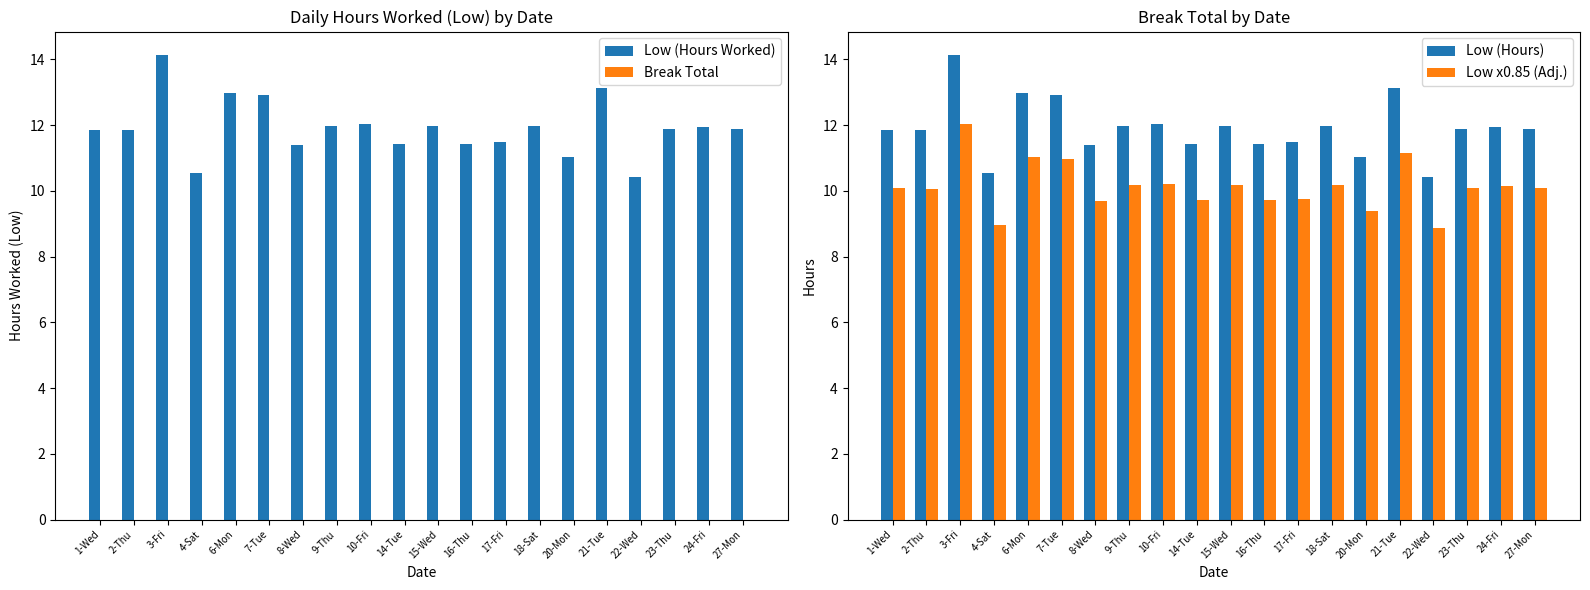

What is the approximate value of Low x0.85 (Adj.) at 14-Tue?

9.7